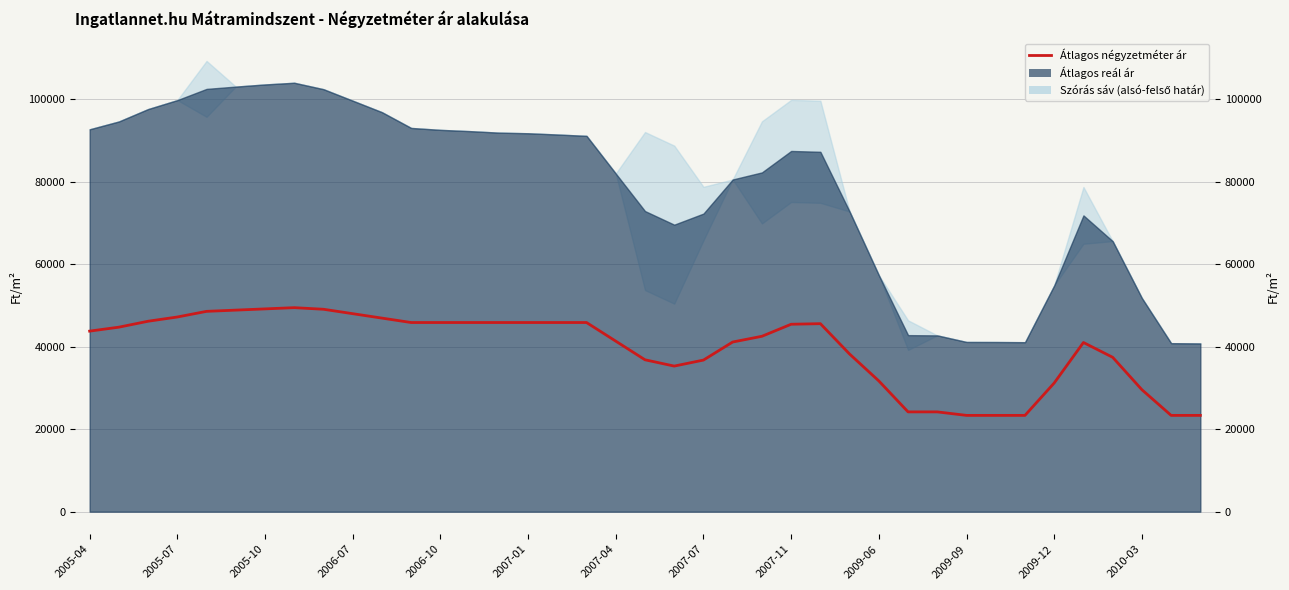

Between 13 and 30, which is larger?

13